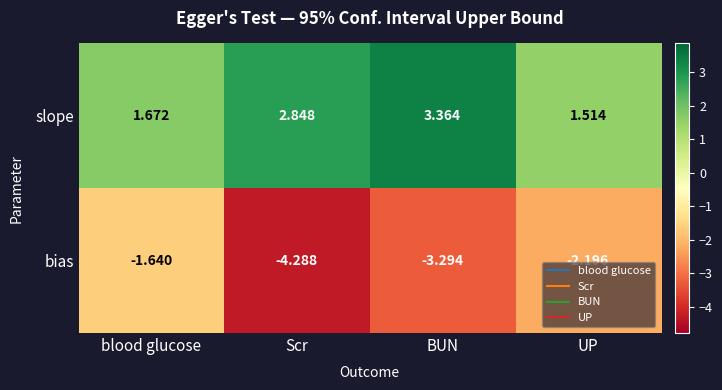

Which series has the widest spread of values?

bias